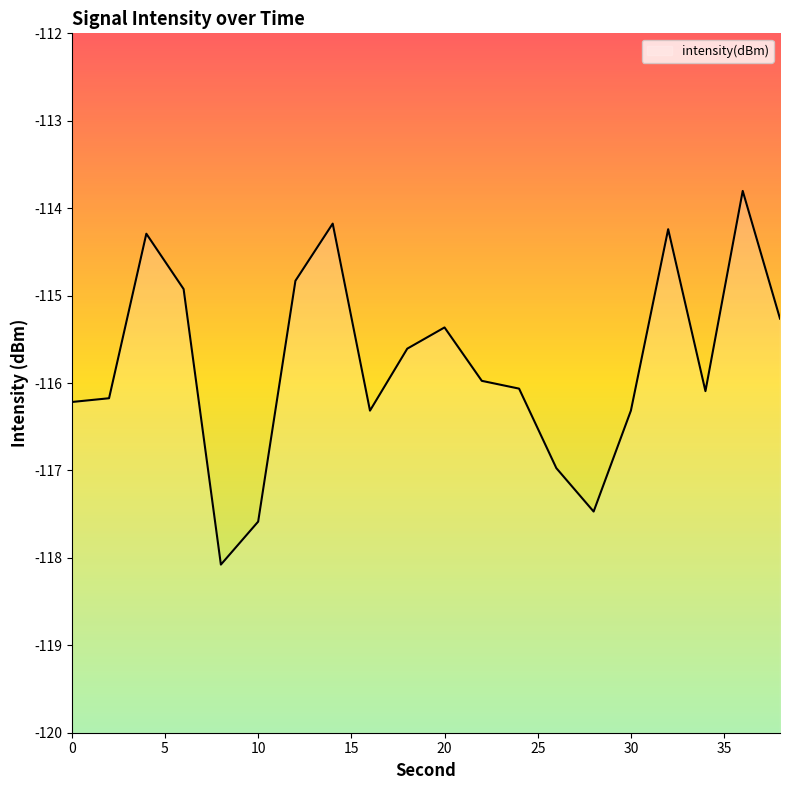

At which category does the data reach its first local peak?

4